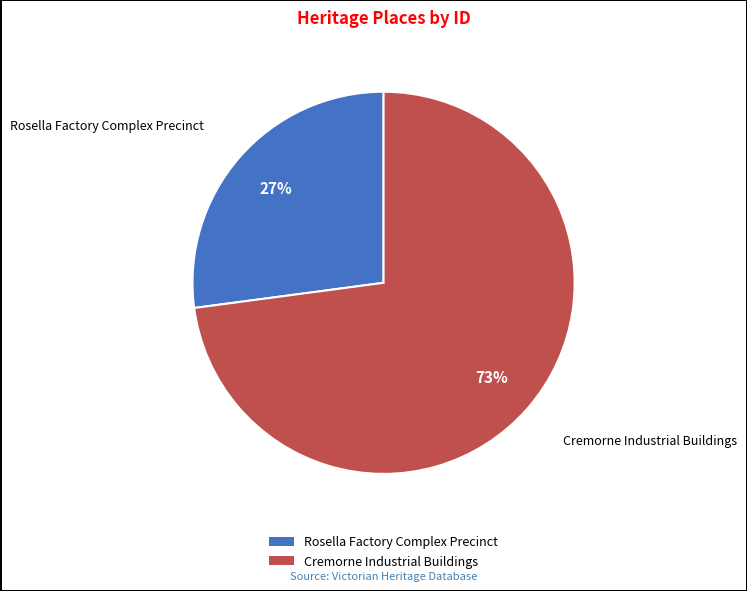

What percentage is the Cremorne Industrial Buildings slice, to the nearest percent?

73%